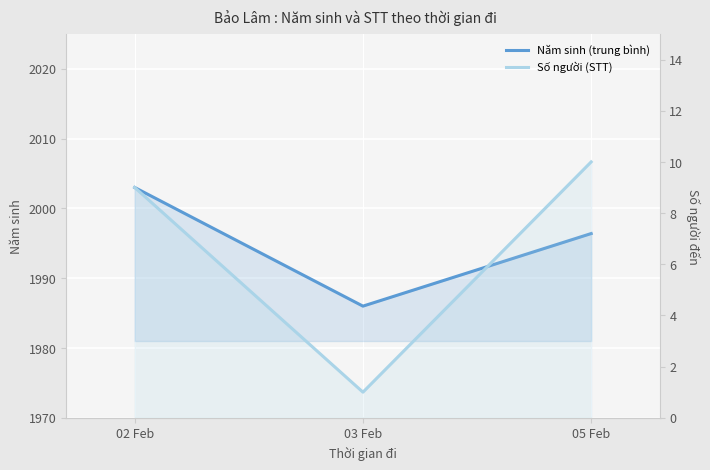

Which label corresponds to the largest value in the chart?

02 Feb